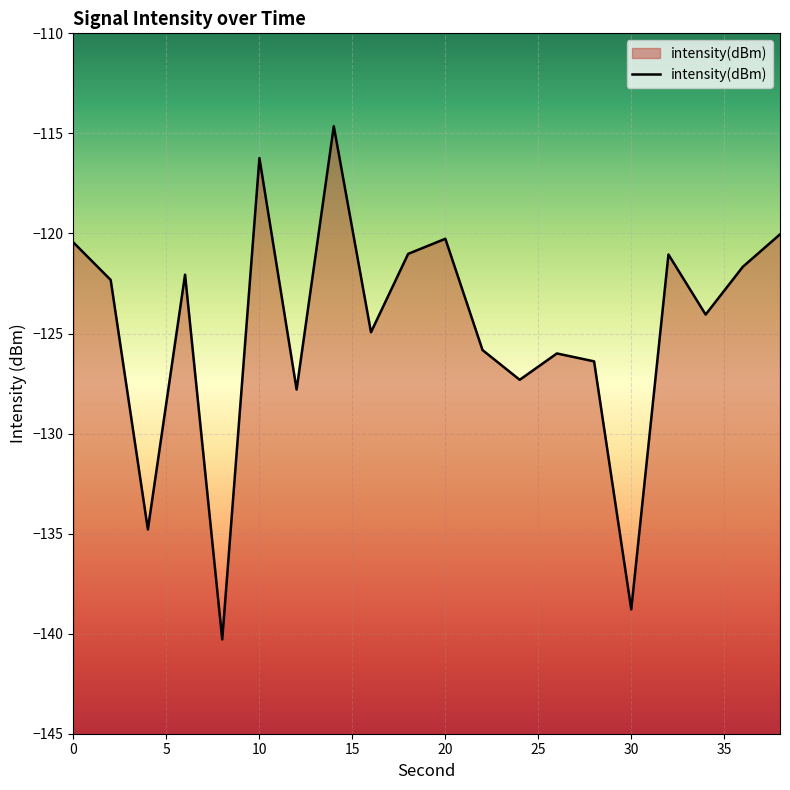

What is the greatest value displayed?

-114.6